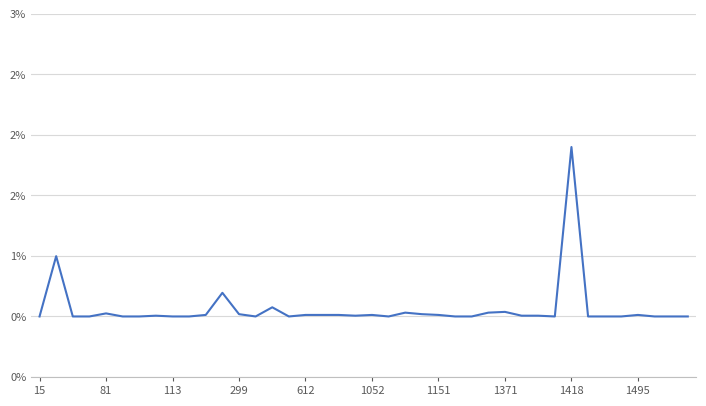

At which label is the value closest to 0?

15